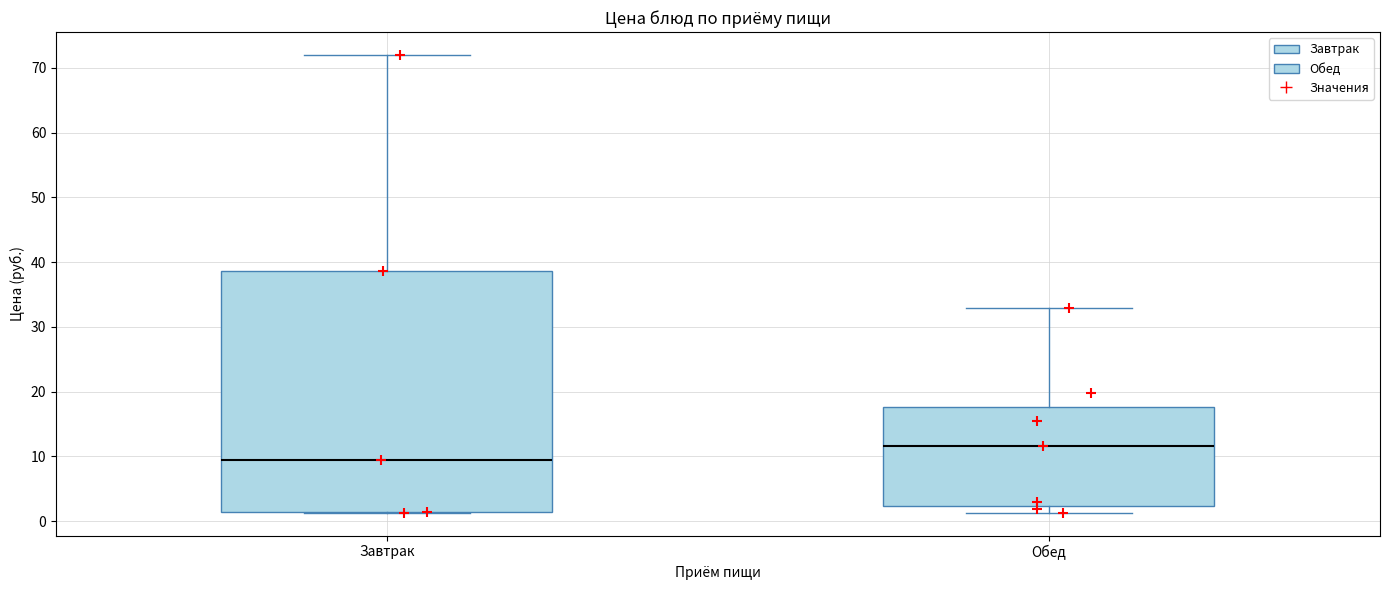

Which box has the highest median line?

Обед